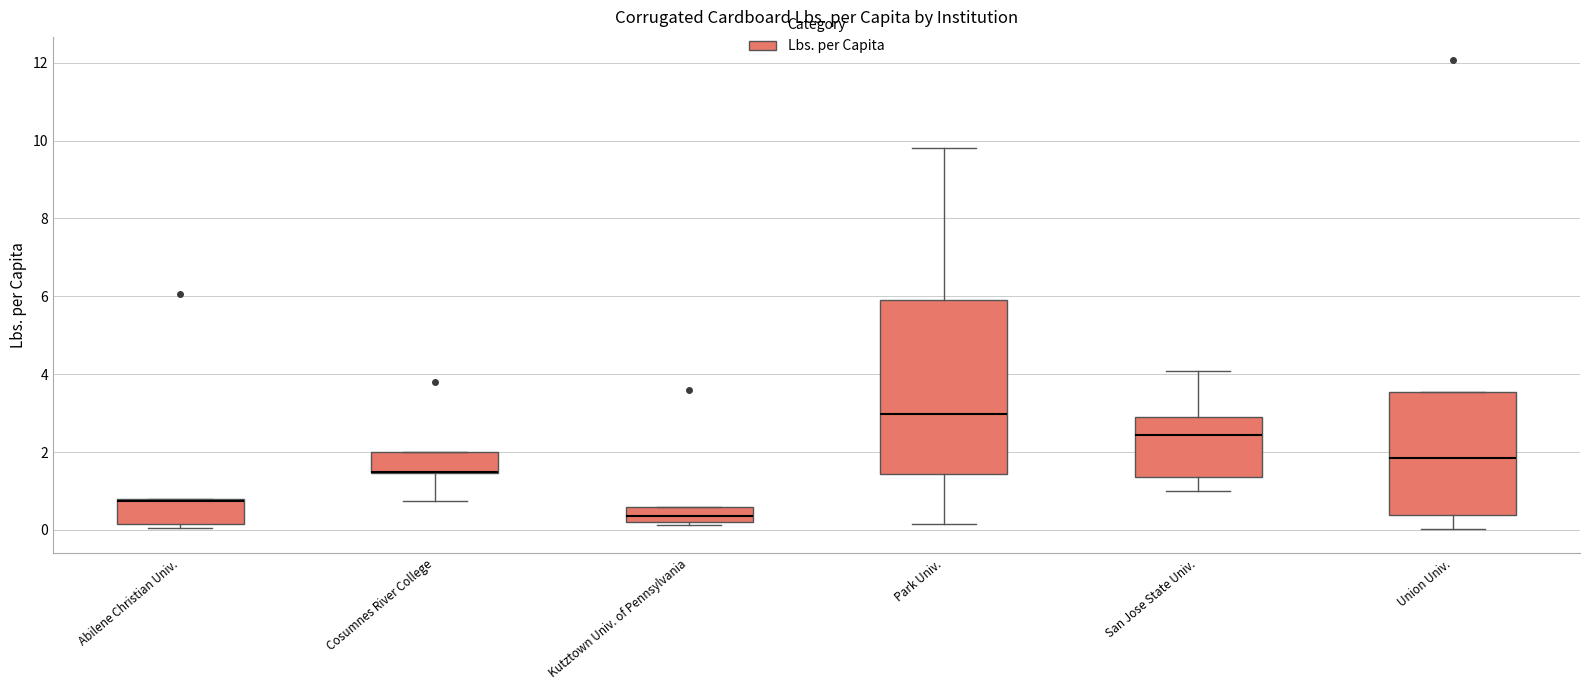

Reading left to right, read every box against the y-axis: the position of its median line, the range the box covers, and the ends of its whiskers. The values are not printed on the chart, so give them approximately, as read against the axis.

Abilene Christian Univ.: median 0.8 (drawn on the box's upper edge), box 0.2 to 0.8, whiskers 0.0 to 0.8
Cosumnes River College: median 1.4 (drawn on the box's lower edge), box 1.4 to 2.0, whiskers 0.8 to 2.0
Kutztown Univ. of Pennsylvania: median 0.4, box 0.2 to 0.6, whiskers 0.2 (just below the box's lower edge) to 0.6
Park Univ.: median 3.0, box 1.4 to 6.0, whiskers 0.2 to 9.8
San Jose State Univ.: median 2.4, box 1.4 to 2.8, whiskers 1.0 to 4.0
Union Univ.: median 1.8, box 0.4 to 3.6, whiskers 0.0 to 3.6